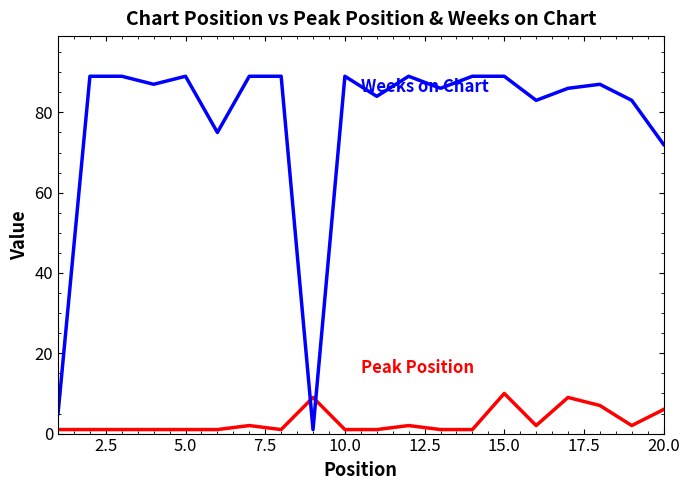

What is the maximum value shown in the chart?

89